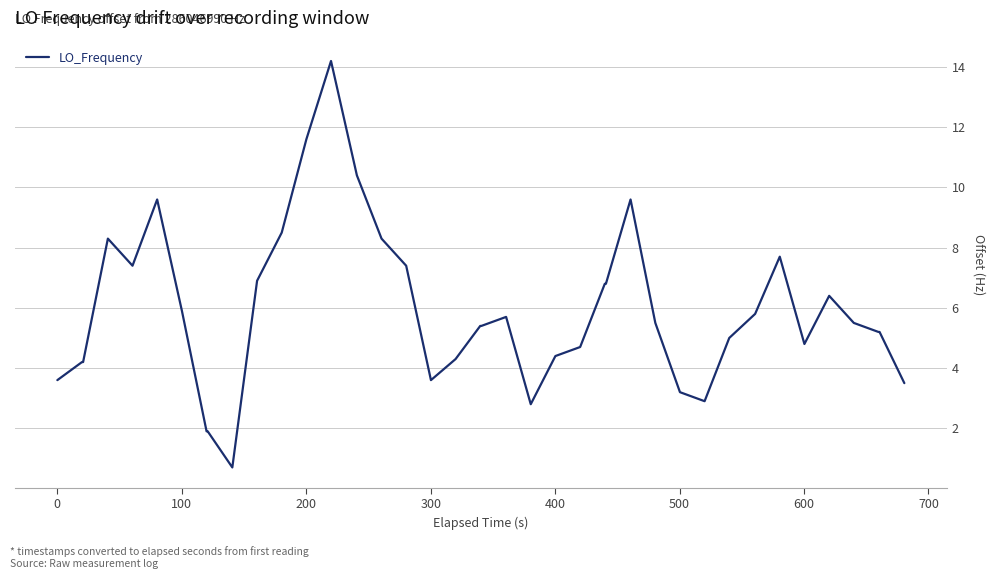

What is the difference between the maximum and minimum values?

13.5